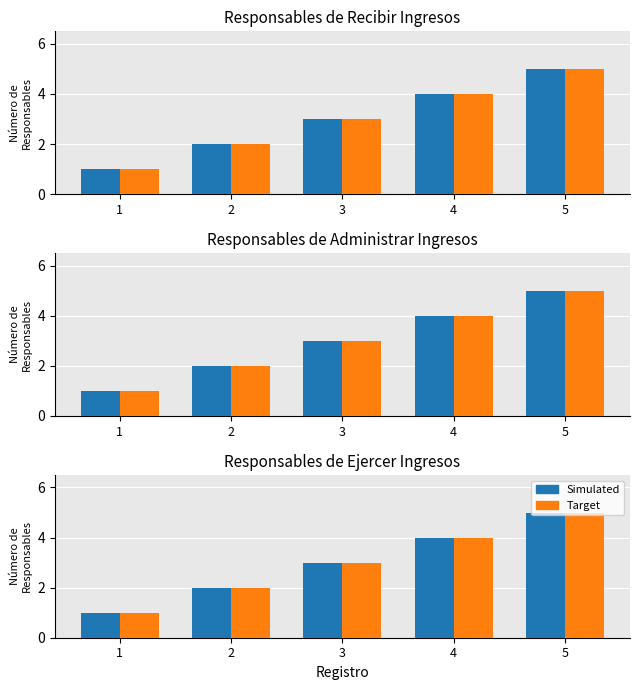

The Responsables de recibir series shows 3 at 3. True or false?

True